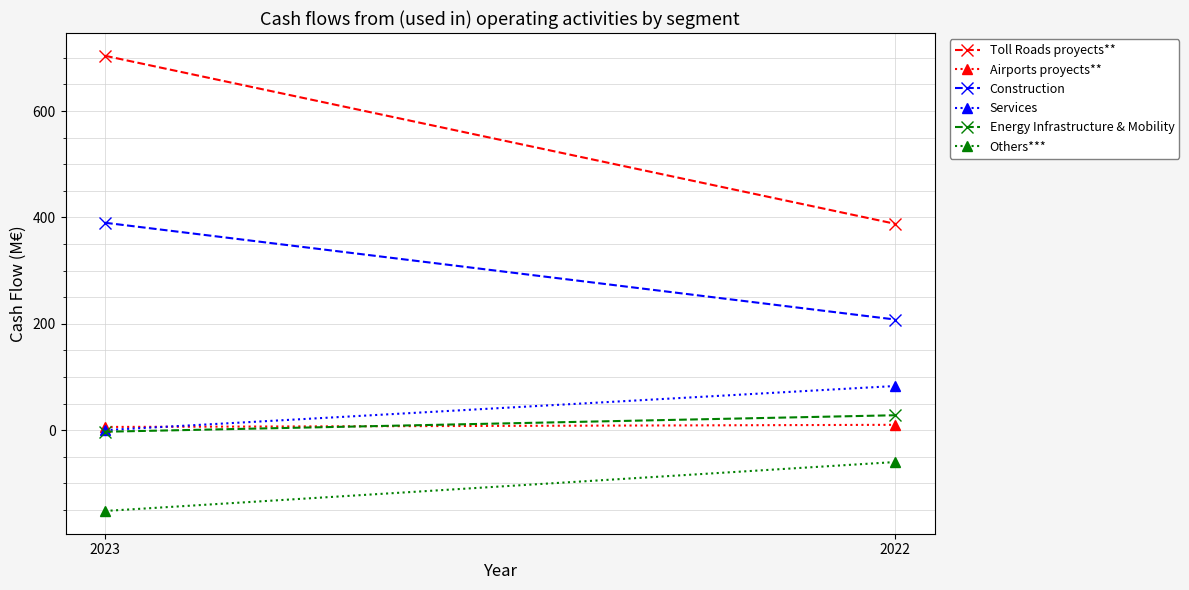

Rank the categories by Construction value from highest to lowest.

2023, 2022